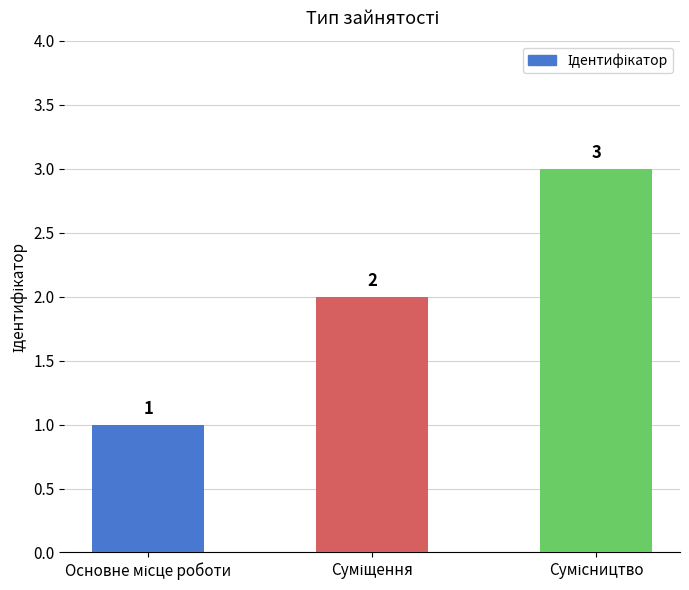

What is the maximum value shown in the chart?

3